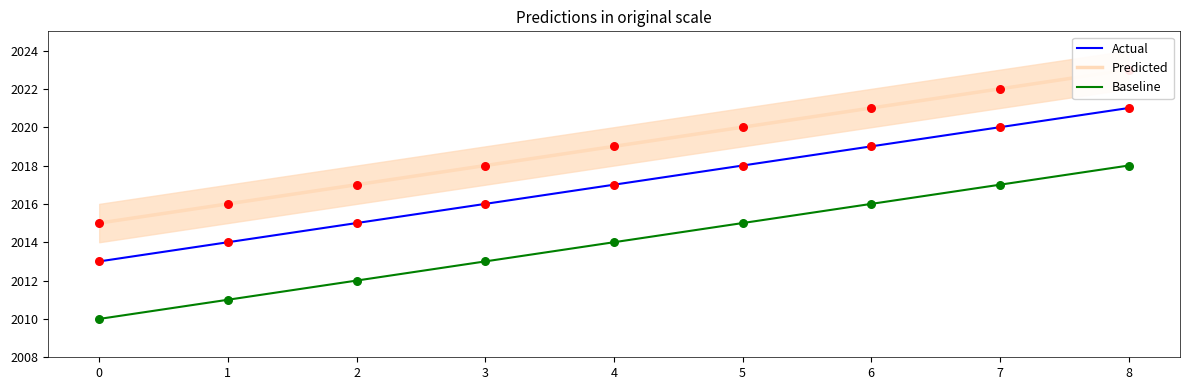

What is the total value across all series at 5?

6053